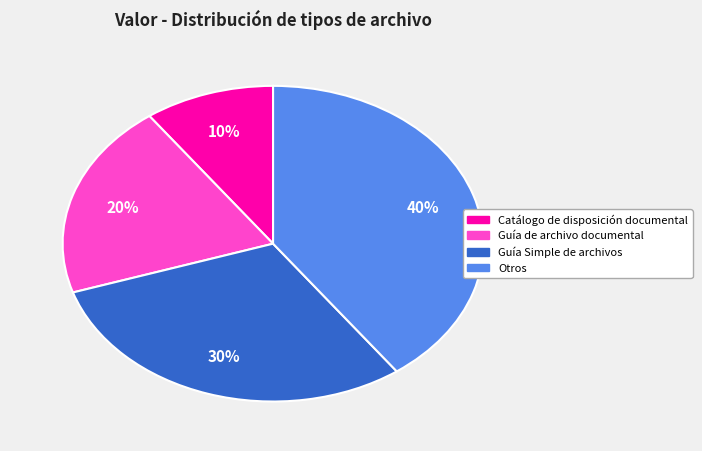

Does Catálogo de disposición documental account for over 50% of the chart?

No